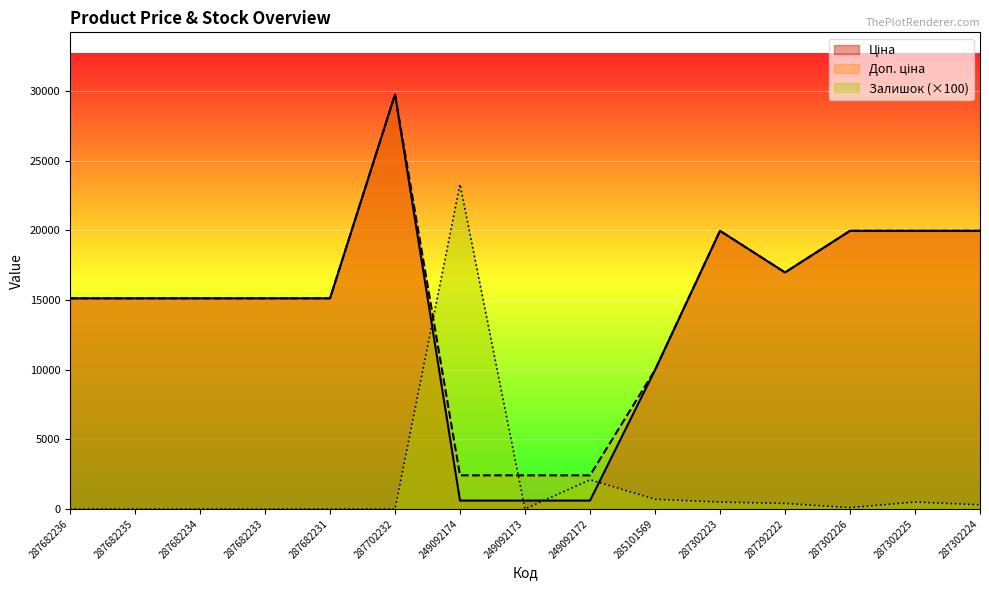

Reading left to right, what are all the values shown in this chart?

Ціна: 15120.0	15120.0	15120.0	15120.0	15120.0	29747.2	603.7	603.7	603.7	9975.0	19964.2	16976.3	19964.2	19964.2	19964.2
Доп. ціна: 15120.0	15120.0	15120.0	15120.0	15120.0	29747.2	2414.8	2414.8	2414.8	9975.0	19964.2	16976.3	19964.2	19964.2	19964.2
Залишок: 0.0	0.0	0.0	0.0	0.0	0.0	23300.0	0.0	2100.0	700.0	500.0	400.0	100.0	500.0	300.0